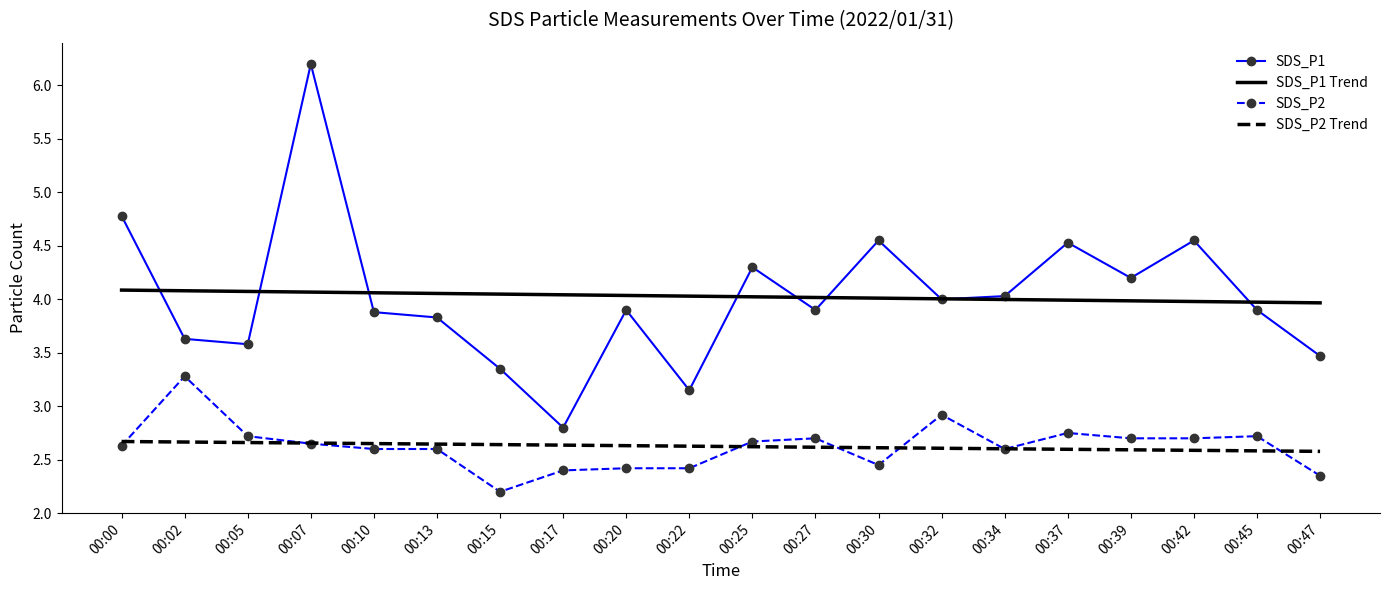

What is the total value across all series at 00:15?

12.2